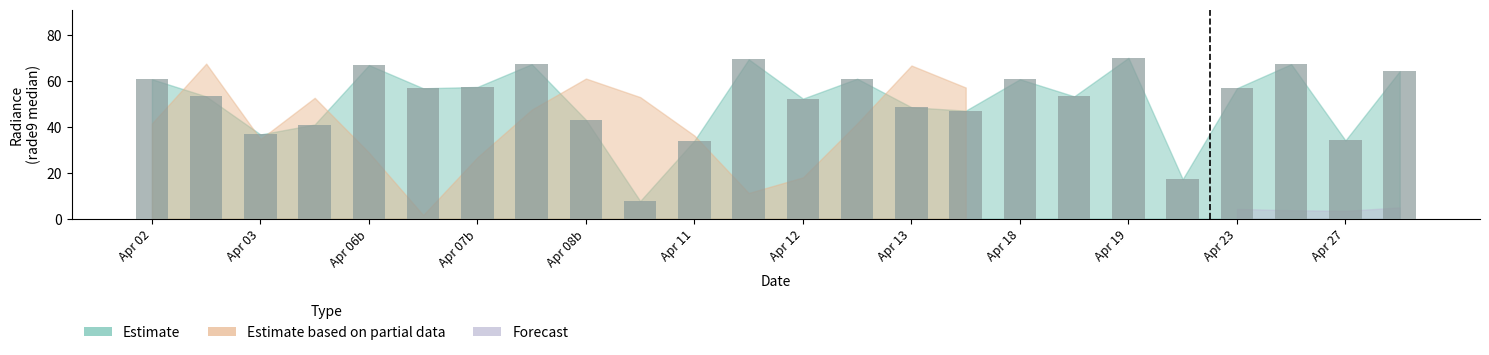

What is the minimum value shown in the chart?

7.7